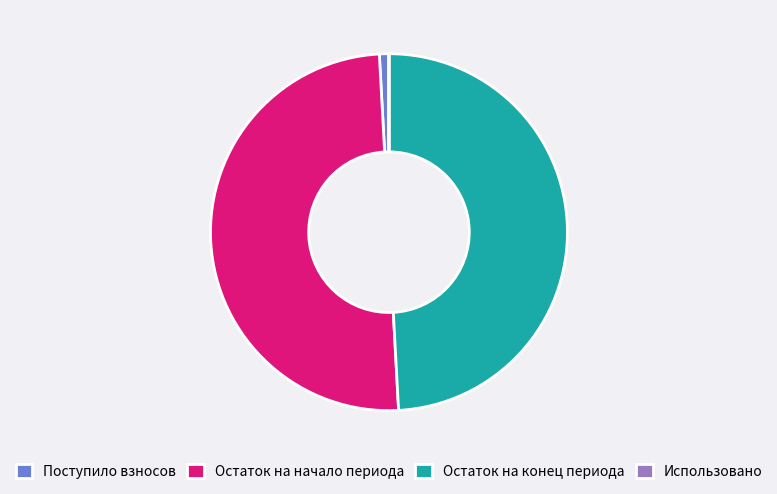

Is it true that Остаток на начало периода is 59% of the pie?

False